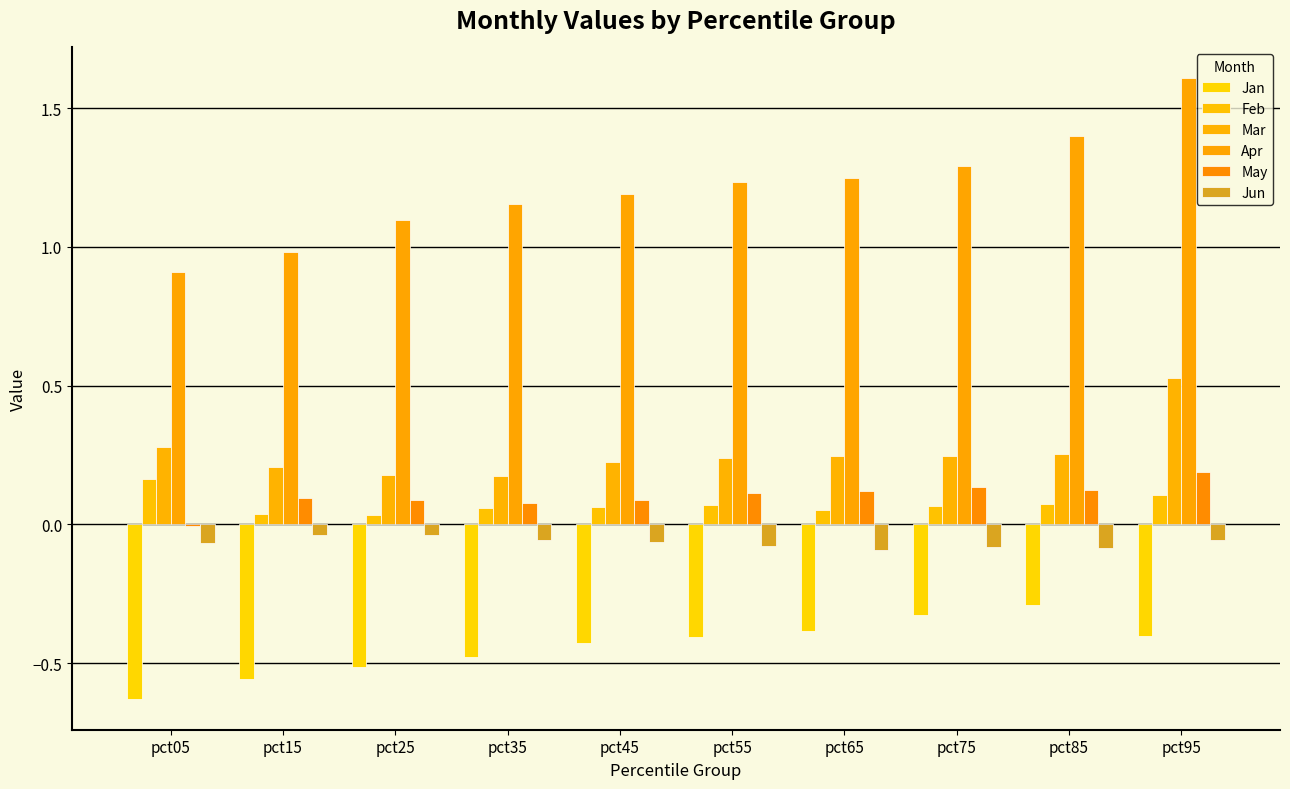

How many values in the May series exceed 0?

9